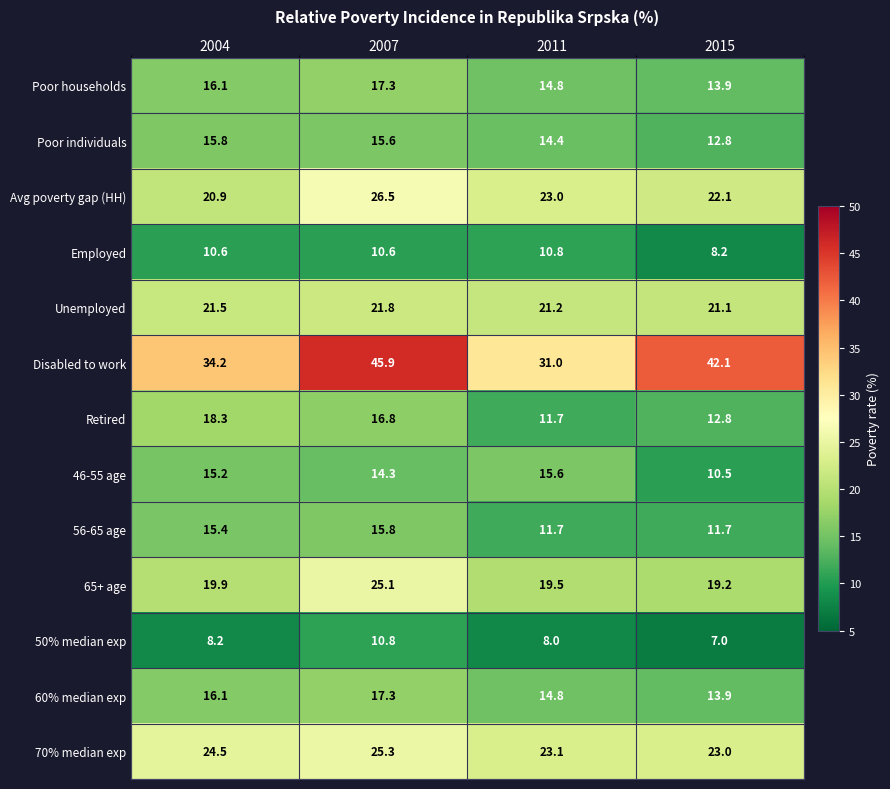

Which series has the largest total across all categories?

Disabled to work